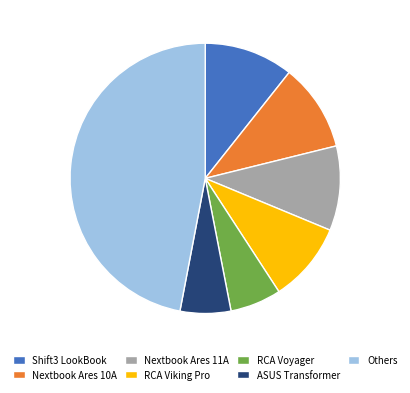

Which slice is the largest?

Others